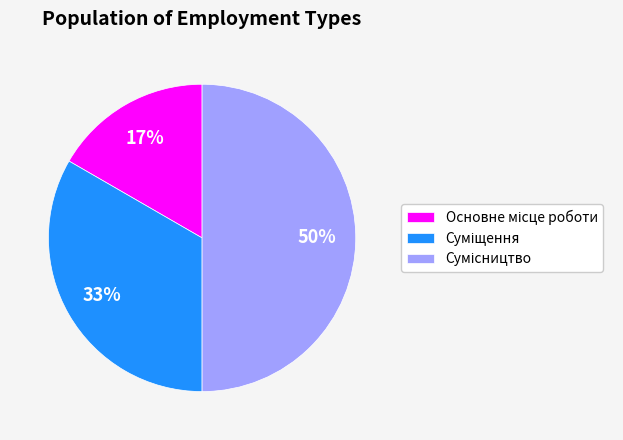

To the nearest percent, what is the average slice percentage?

33%